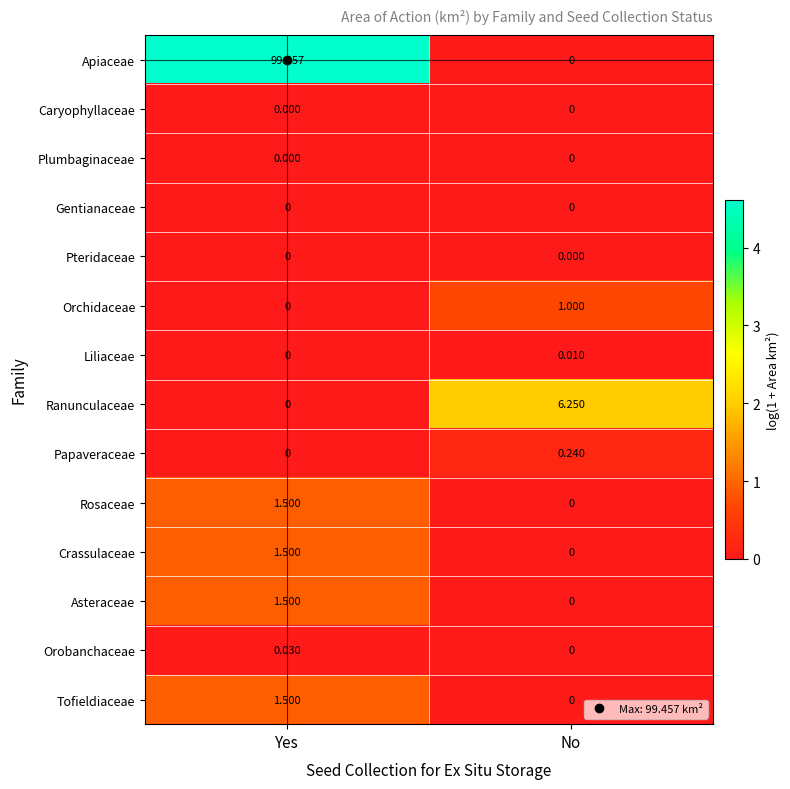

At which category is the sum across all series the highest?

Yes